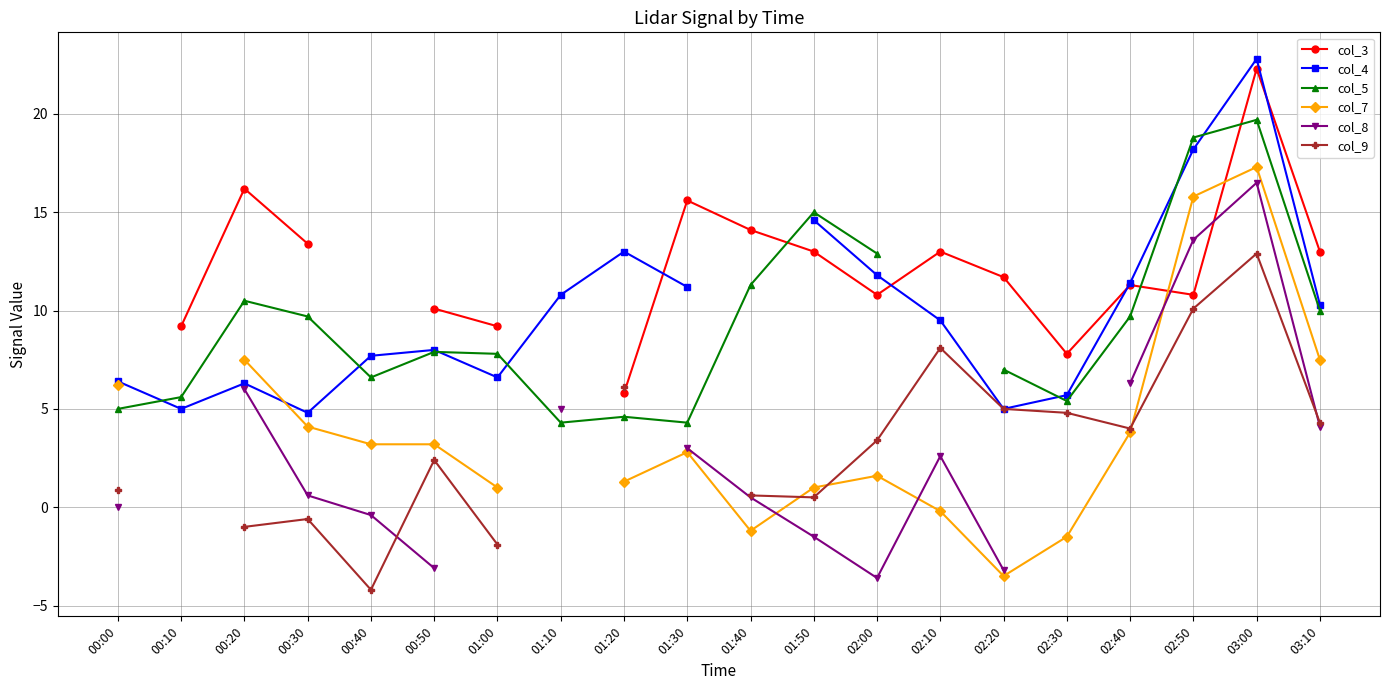

True or false: col_7 and col_5 cross at least once.

False